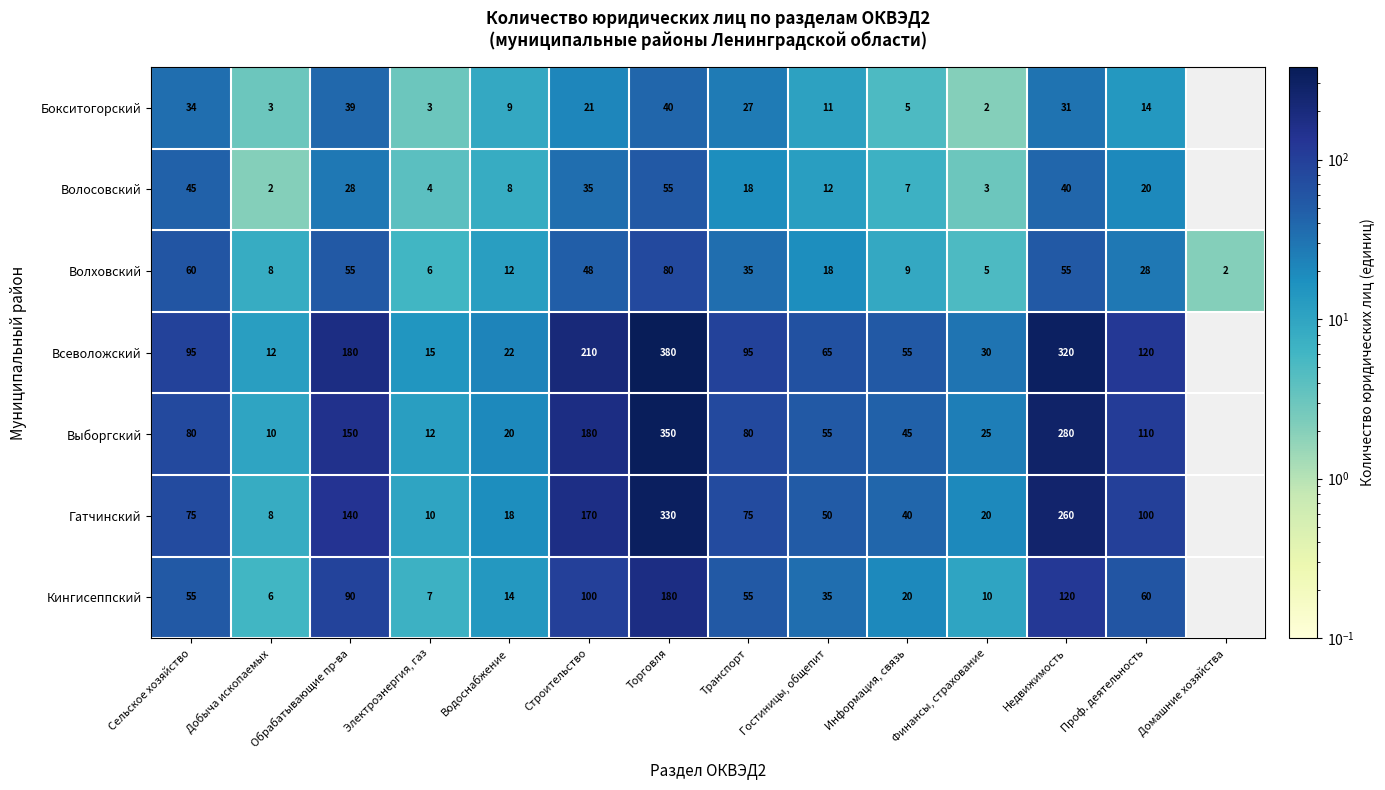

What is the difference between the Бокситогорский values at Водоснабжение and Транспорт?

18